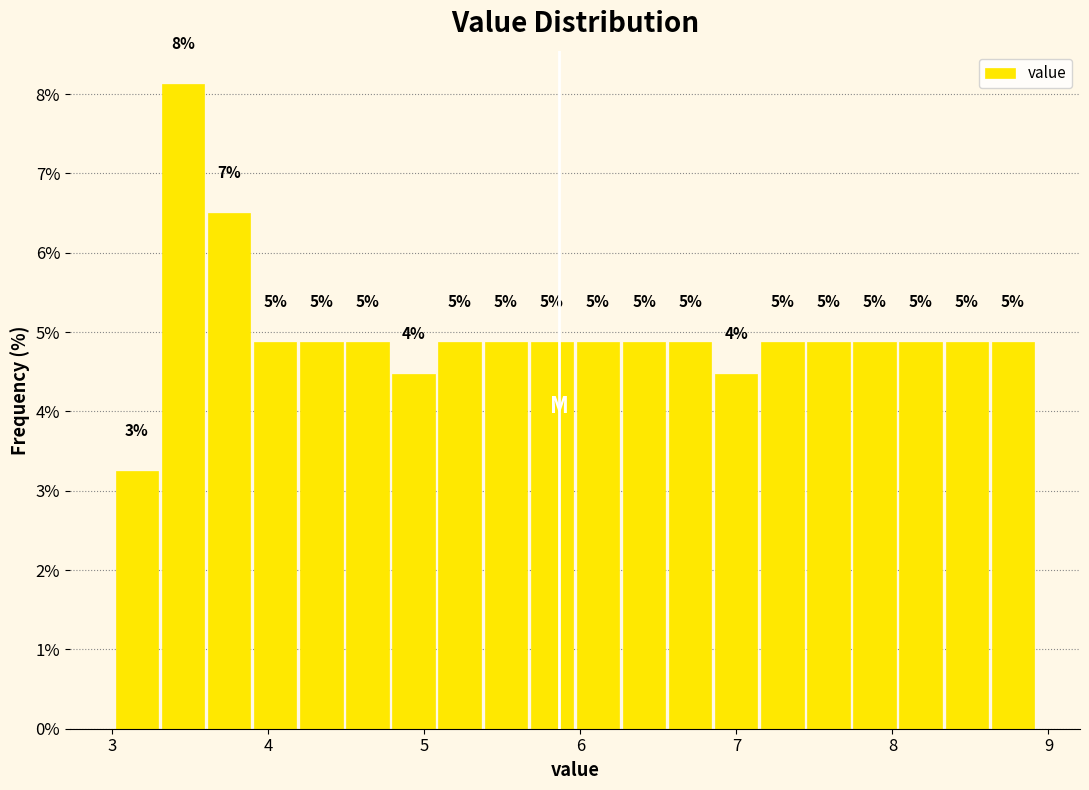

Read against the x-axis, roughly where is the centre of the tallest bar?

3.5